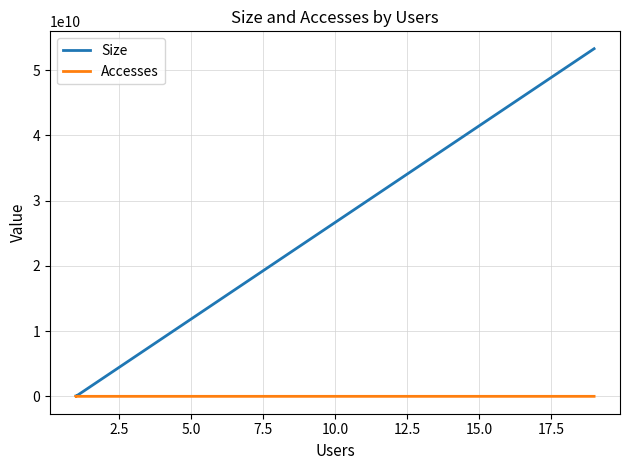

Where is the first local minimum for Accesses?

5.0